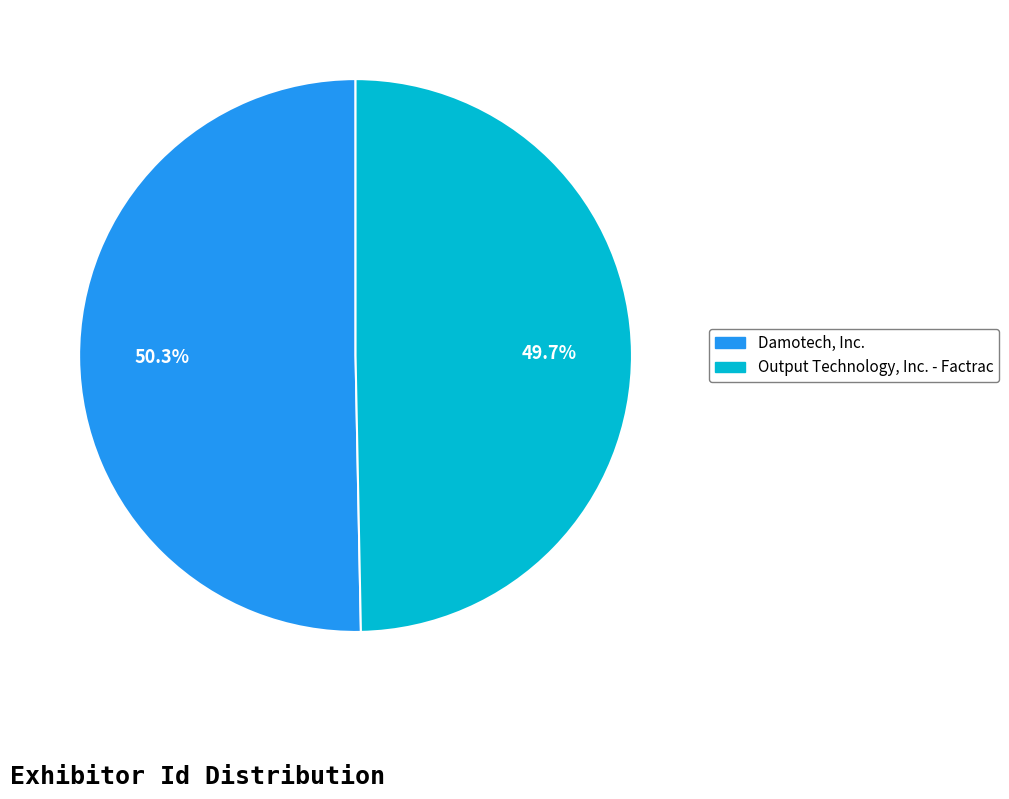

Is the sum of Output Technology, Inc. - Factrac and Damotech, Inc. greater than half?

Yes